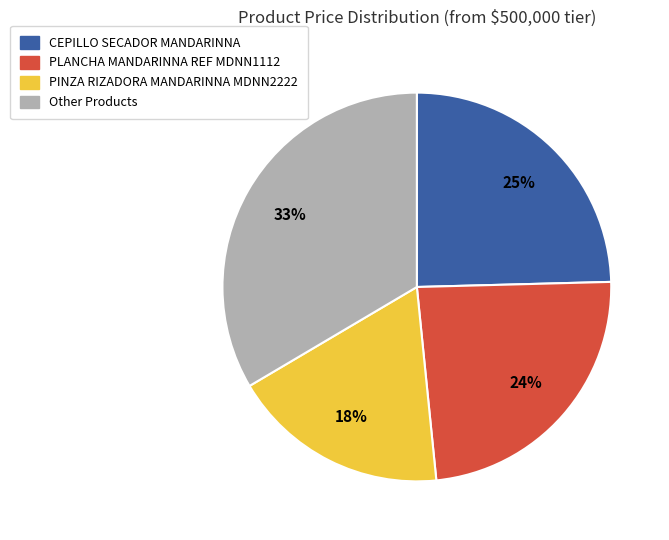

To the nearest percent, what is the average slice percentage?

25%